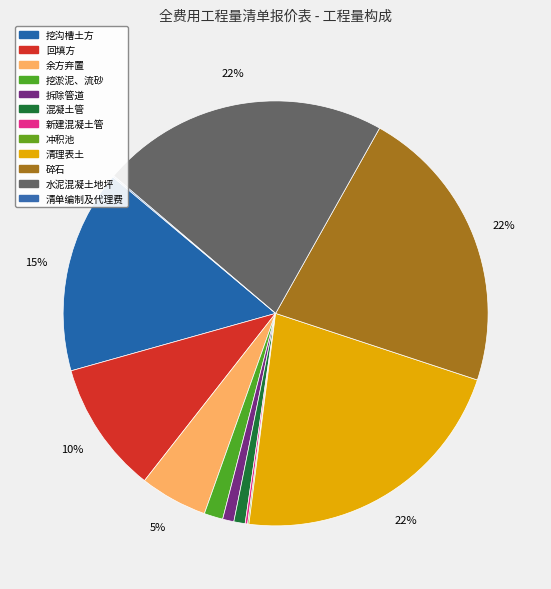

How many slices are in this pie chart?

12